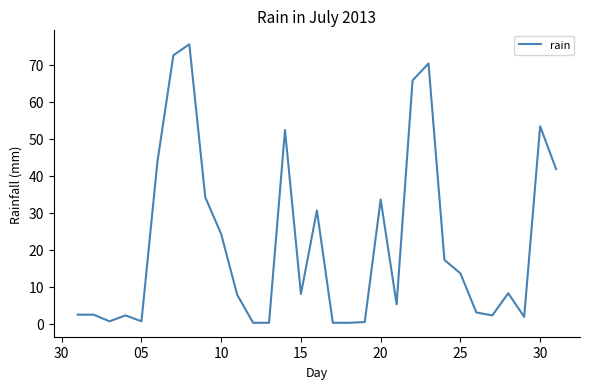

What is the greatest value displayed?

75.6